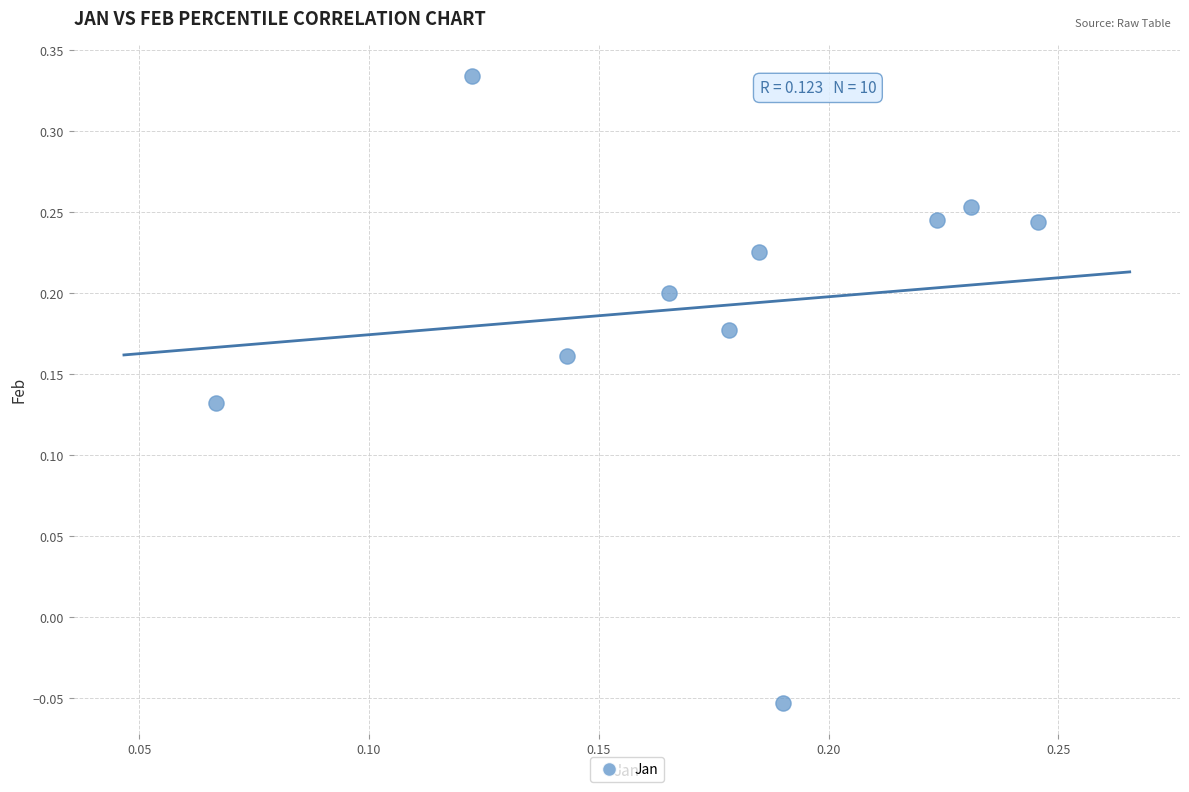

What is the range of Y values (max minus min)?

0.4